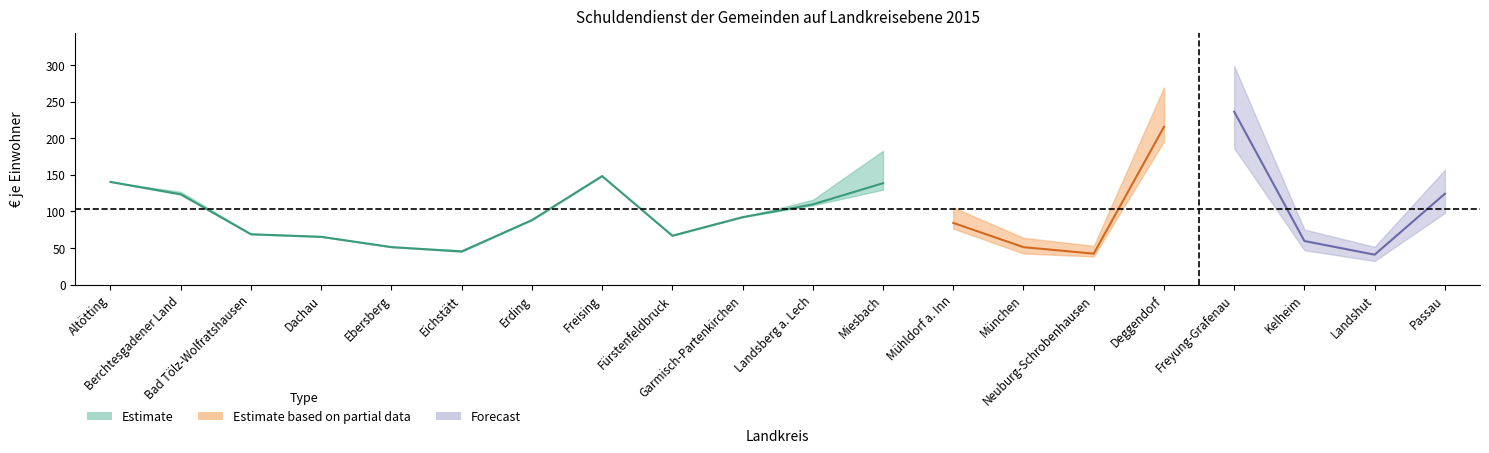

How many lines are shown in the chart?

3